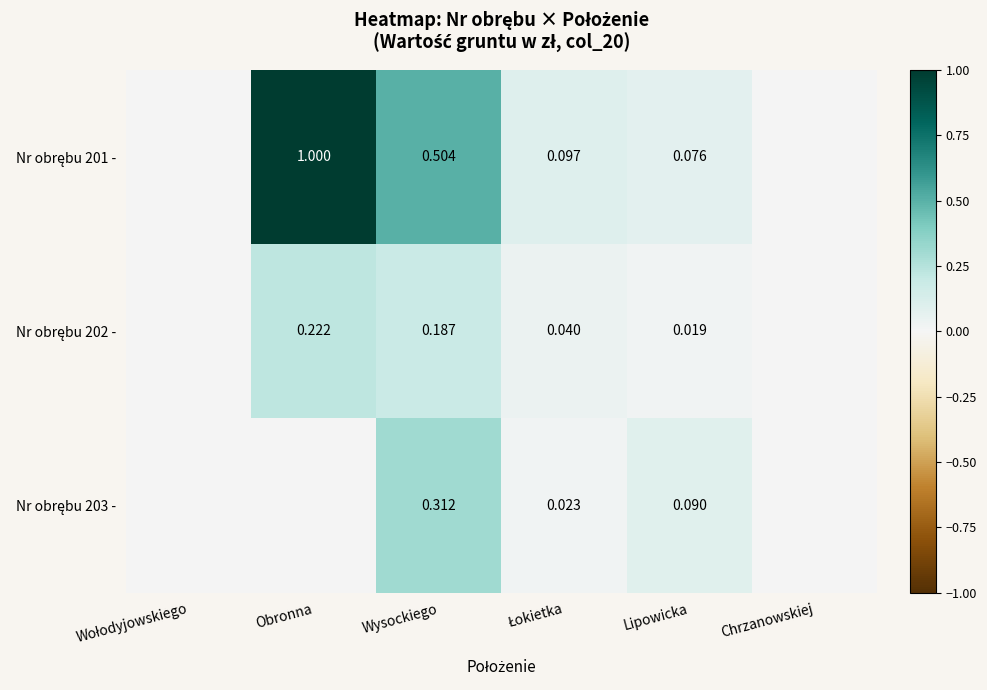

What is the total value across all series at Lipowicka?

0.2